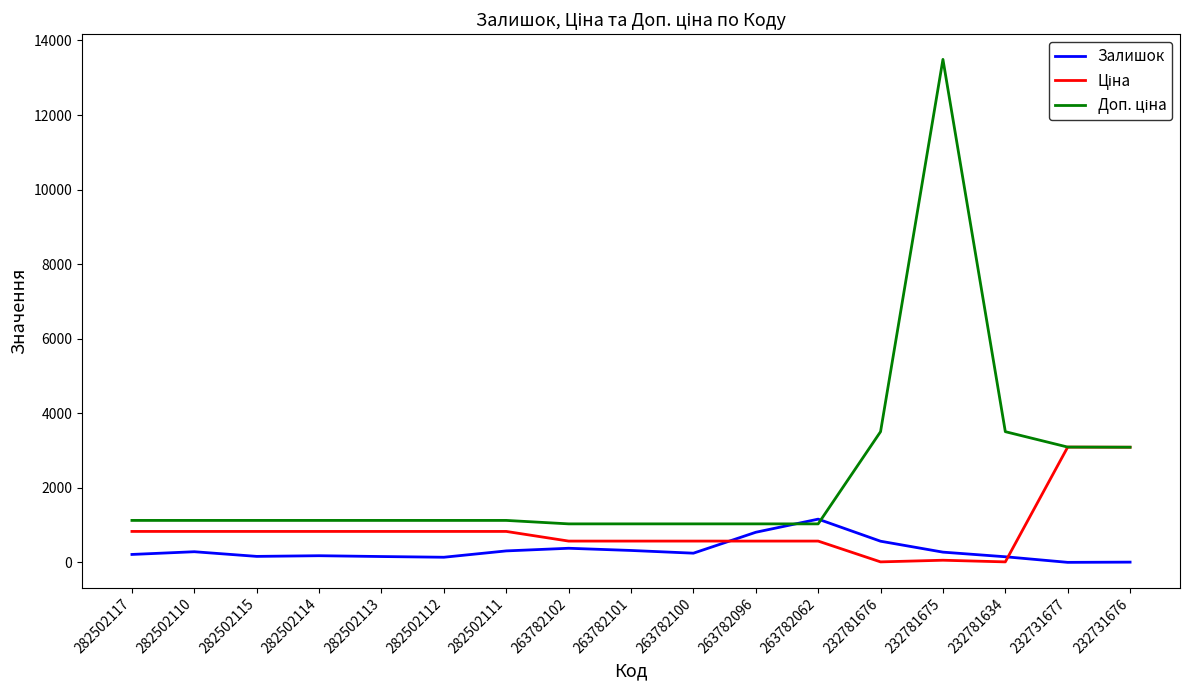

At which category is the sum across all series the highest?

232781675